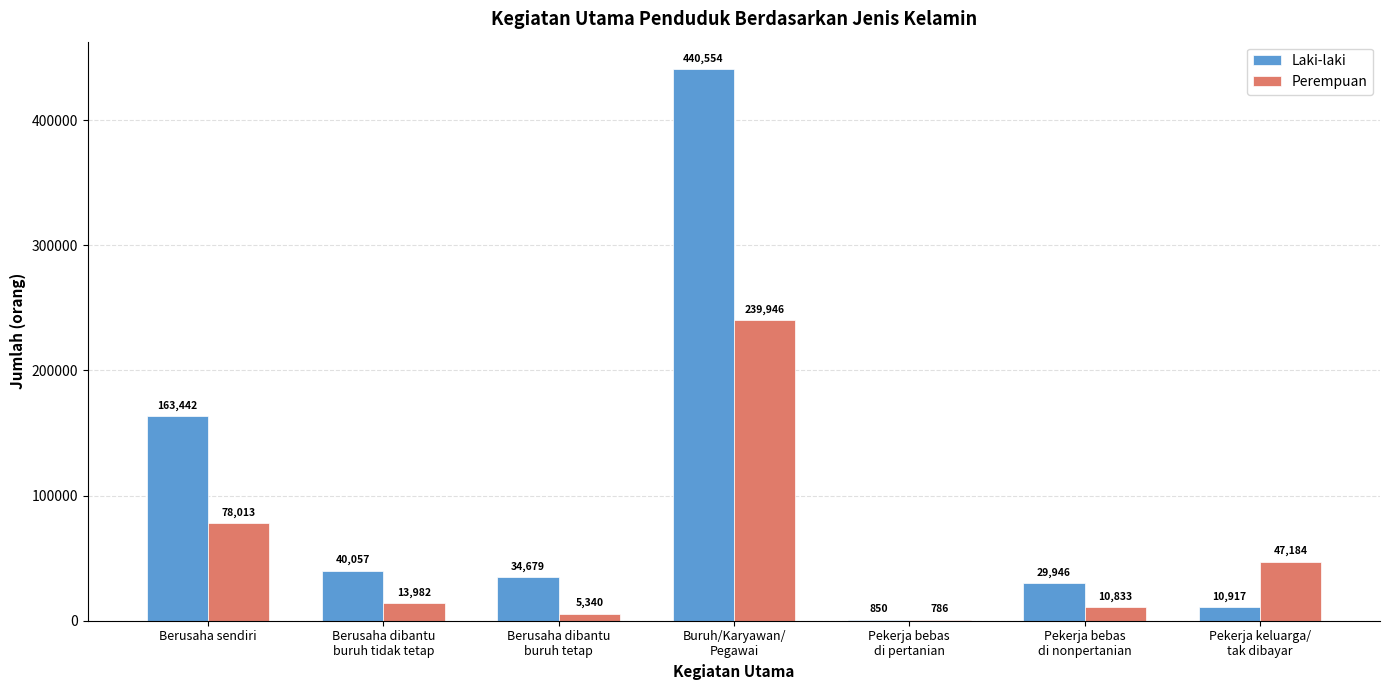

What value does the Perempuan series have at Pekerja keluarga/
tak dibayar?

47184